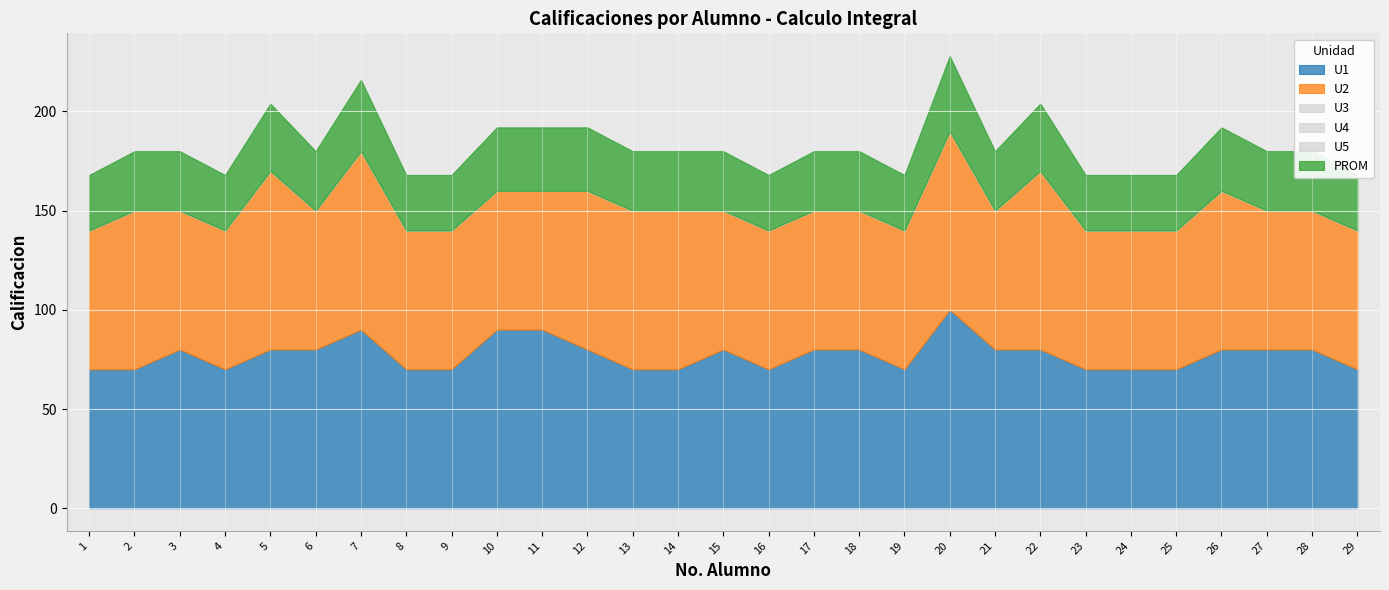

True or false: U4 and U3 intersect in this chart.

False